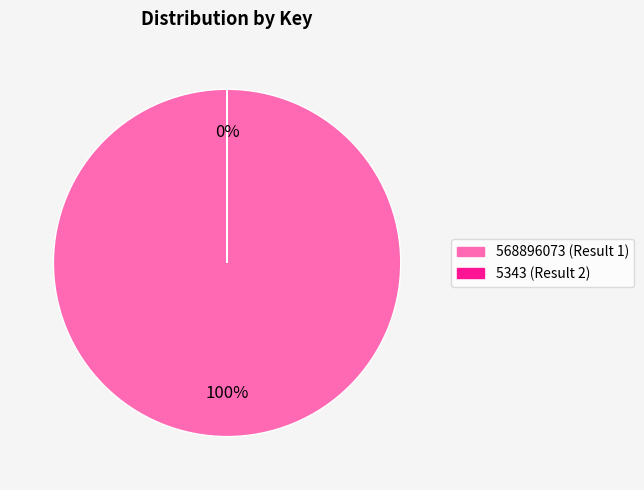

How much of the chart is everything except 5343?

100.0%